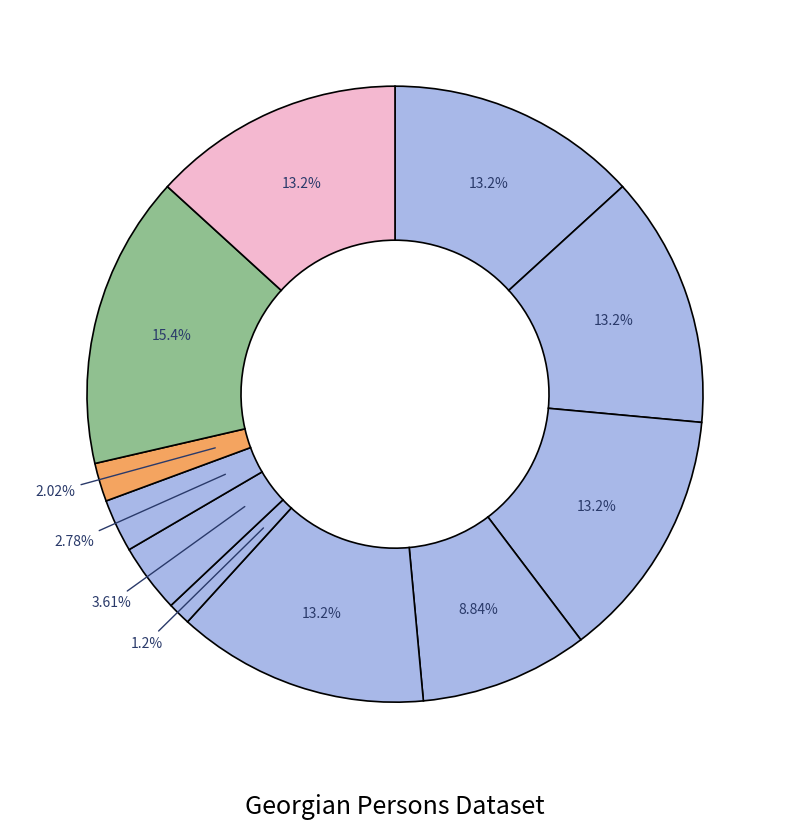

What portion of the pie excludes გრიგოლ მაყაშვილი?

86.8%